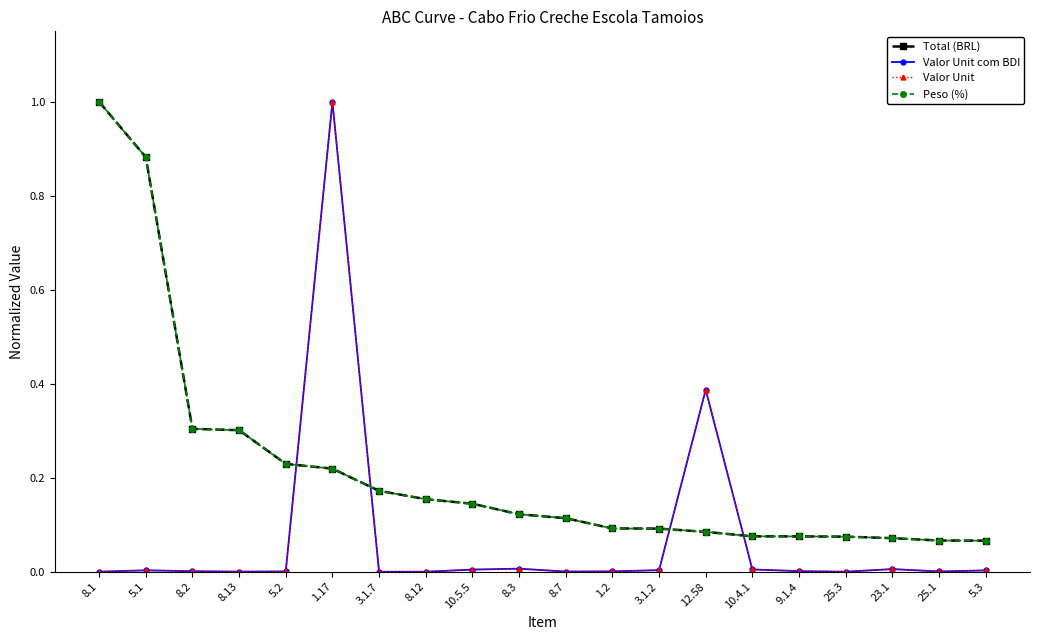

What are all the series names shown in the legend?

Total (BRL), Valor Unit com BDI, Valor Unit, Peso (%)